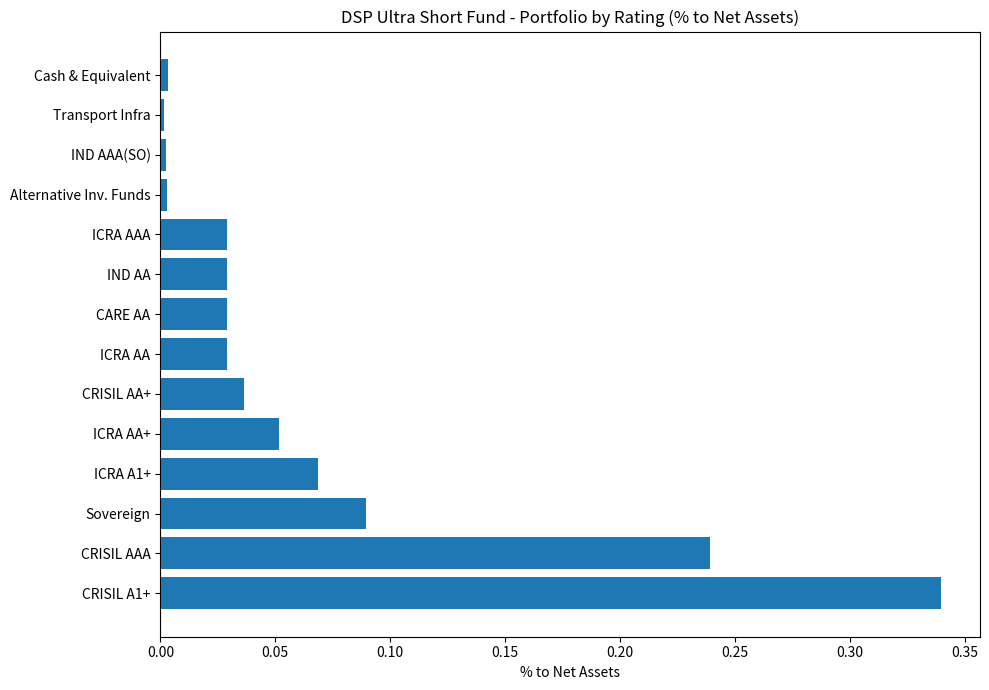

What is the sum of all values?

1.0